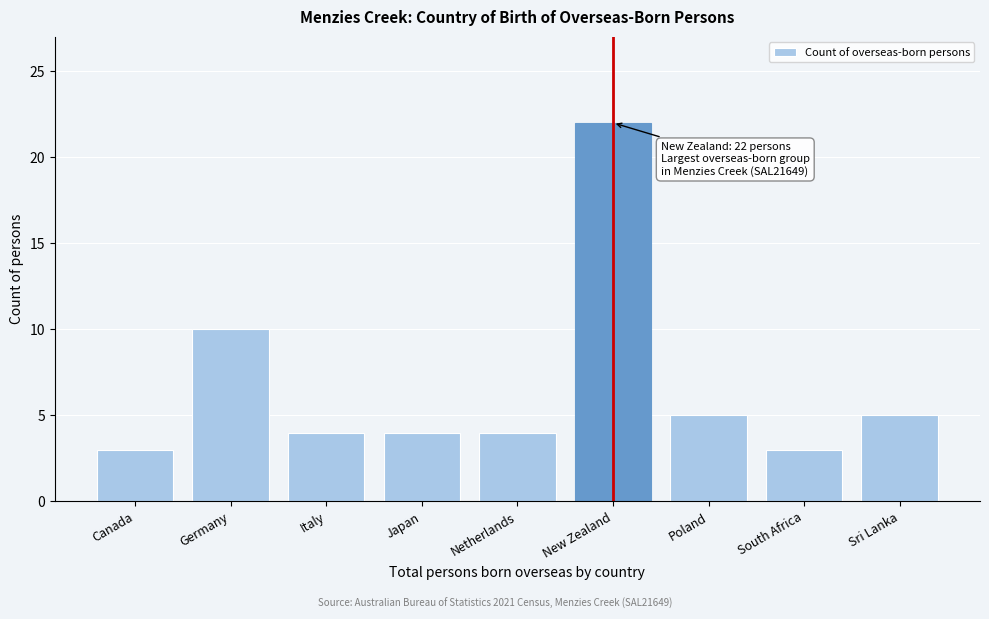

Reading right to left, what are all the values shown in this chart?

5	3	5	22	4	4	4	10	3